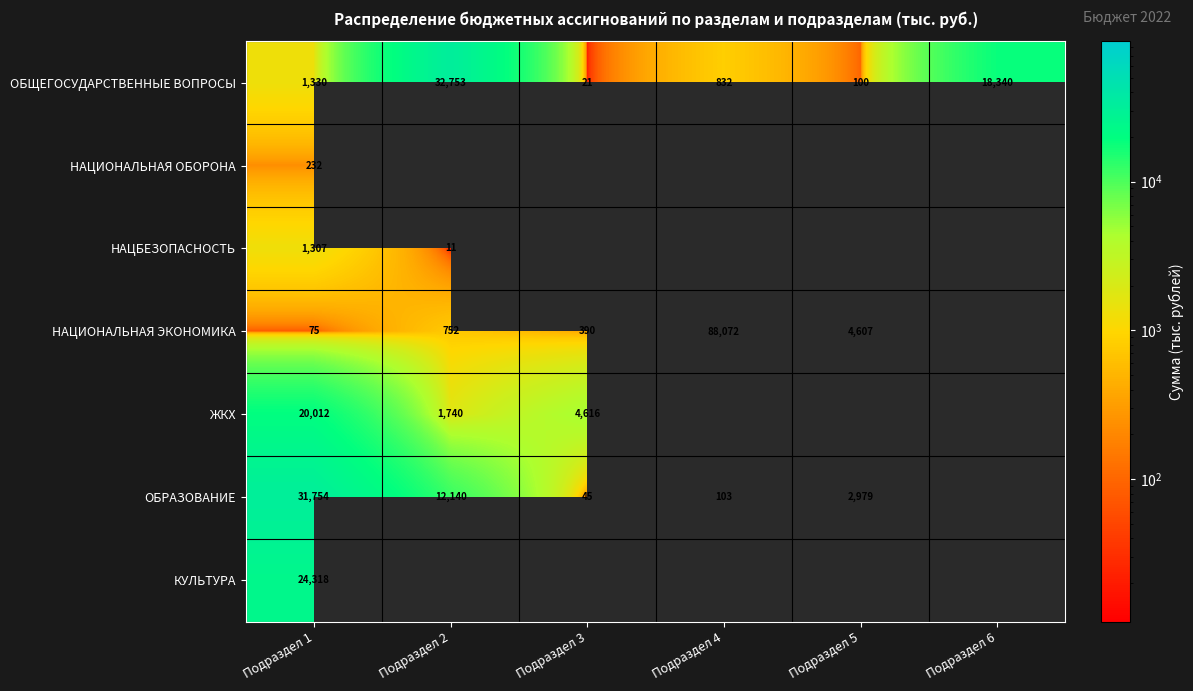

At which category is the sum across all series the highest?

Подраздел 1